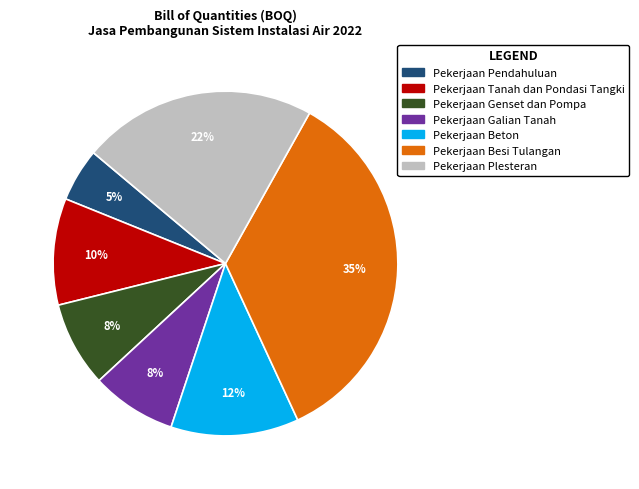

Do Pekerjaan Genset dan Pompa and Pekerjaan Besi Tulangan together represent more than half of the pie?

No